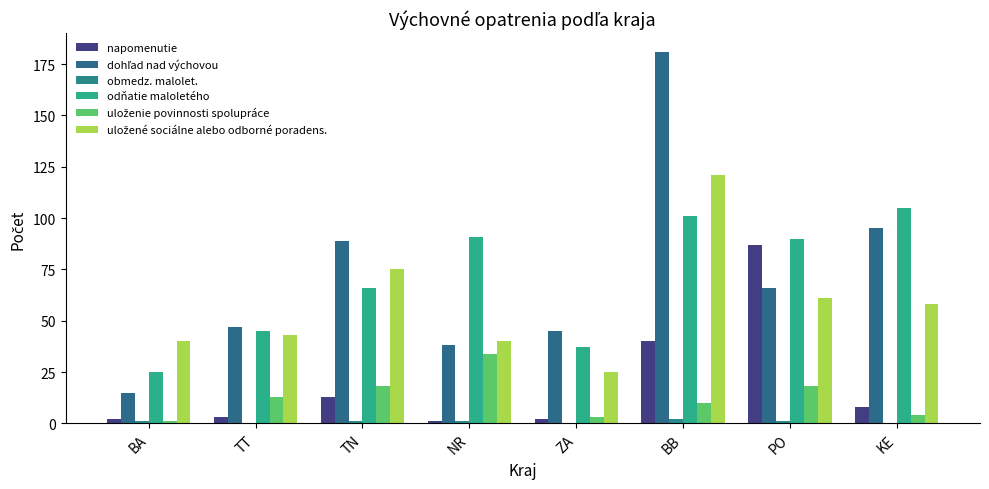

Between BB and TT, which is larger?

BB